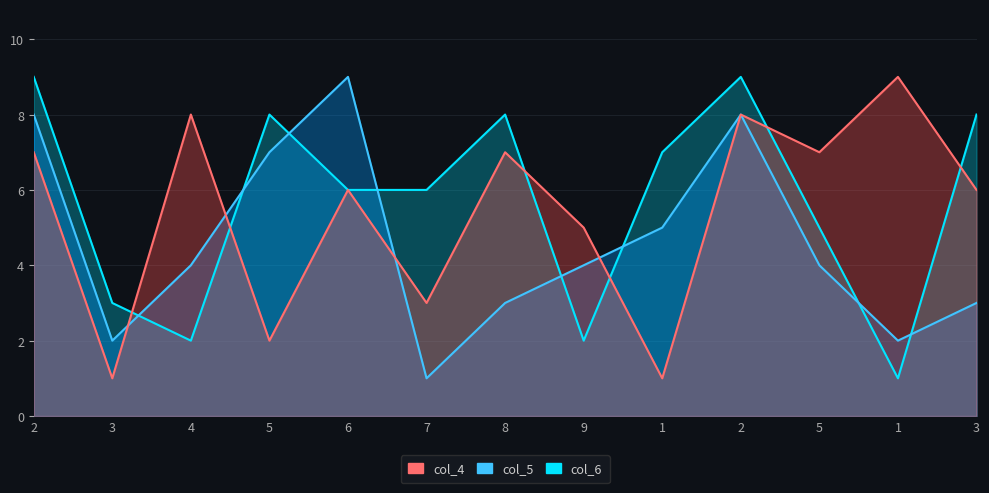

Between 7 and 2, which series saw the biggest shift?

col_5